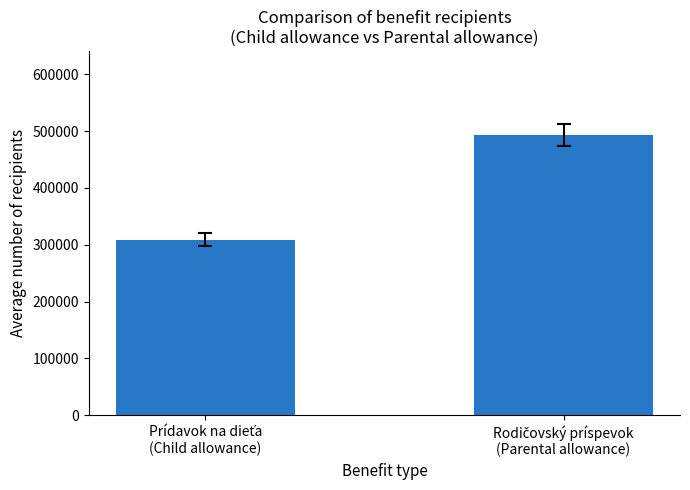

What is the greatest value displayed?

493362